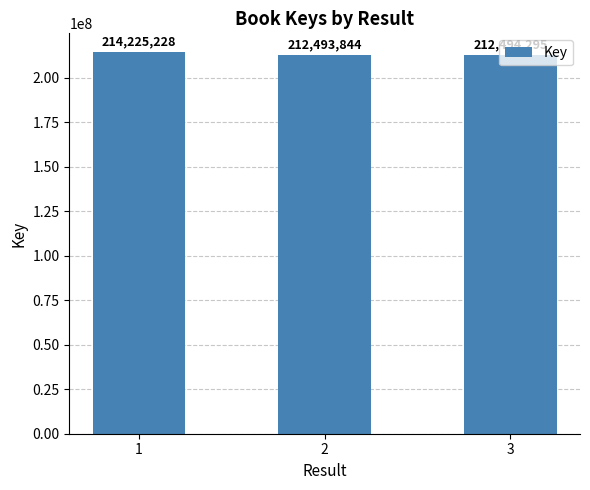

The value at 2 is 212493844. True or false?

True